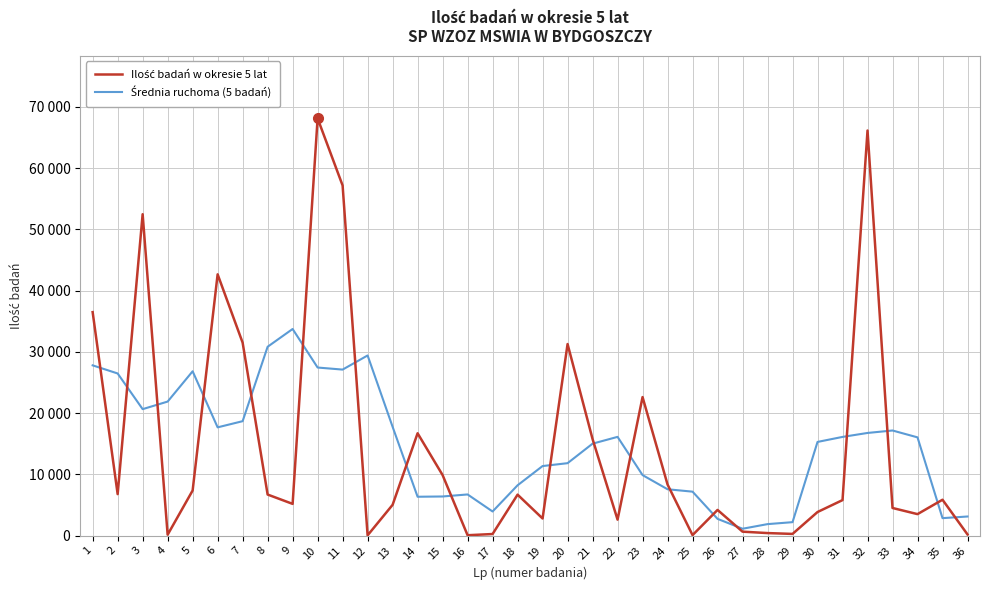

Reading right to left, extract all data points from this chart.

Ilość badań w okresie 5 lat: 180	5846	3497	4500	66120	5786	3840	266	403	634	4183	69	8331	22603	2597	15754	31260	2786	6677	249	51	9874	16697	5014	34	57146	68100	5169	6694	31491	42642	7354	137	52457	6763	36471
Średnia ruchoma (5 badań): 3109	2840	16028	17149	16748	16102	15283	2185	1865	1111	2724	7164	7556	9870	16109	15000	11814	11345	8204	3927	6709	6377	6334	17753	29398	27092	27428	33720	30819	18670	17663	26816	21870	20636	26459	27785